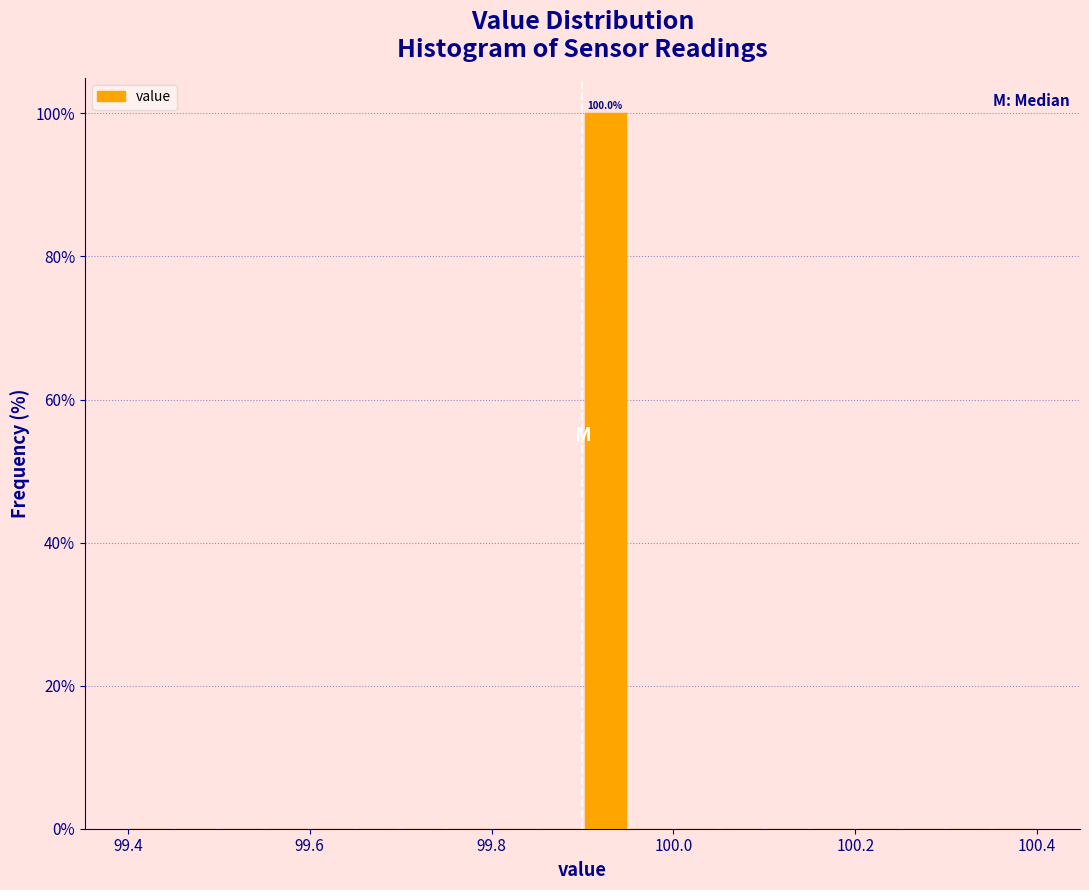

Around what value on the x-axis is the tallest bar? Give the approximate position of its centre, as read against the axis.

99.92